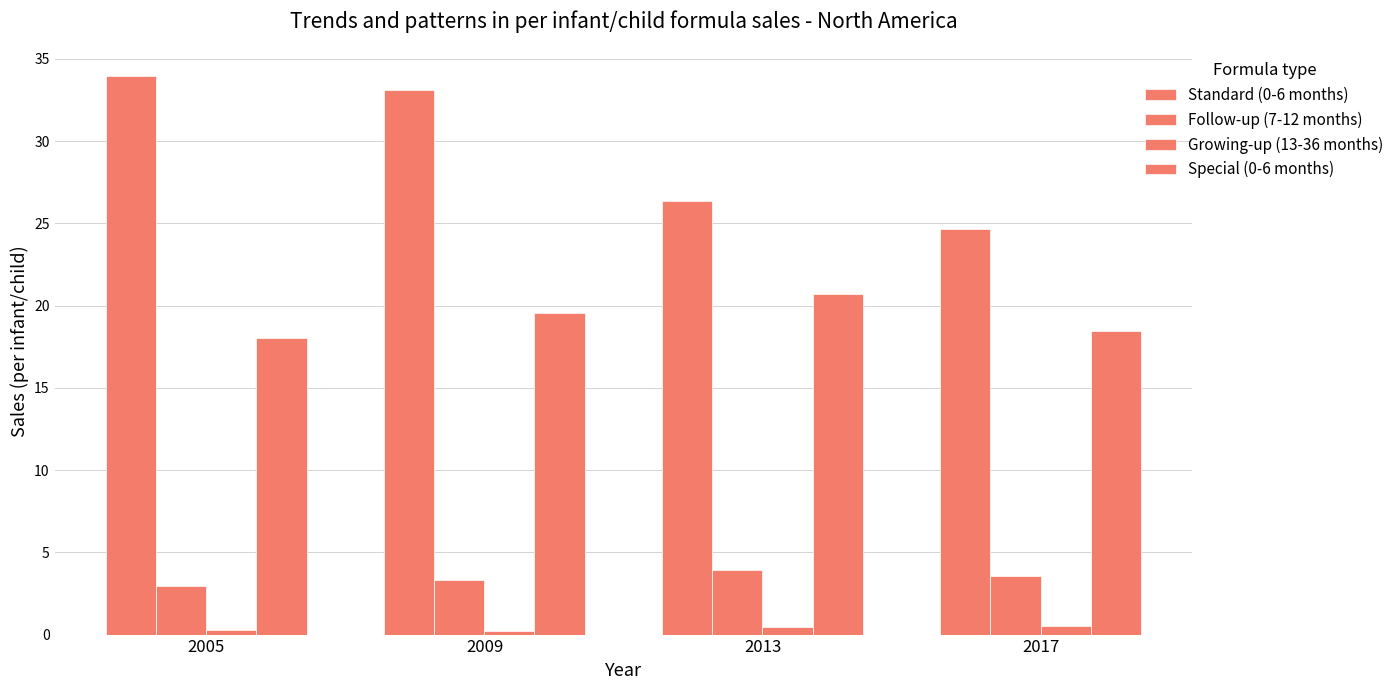

How many categories are shown in the chart?

4